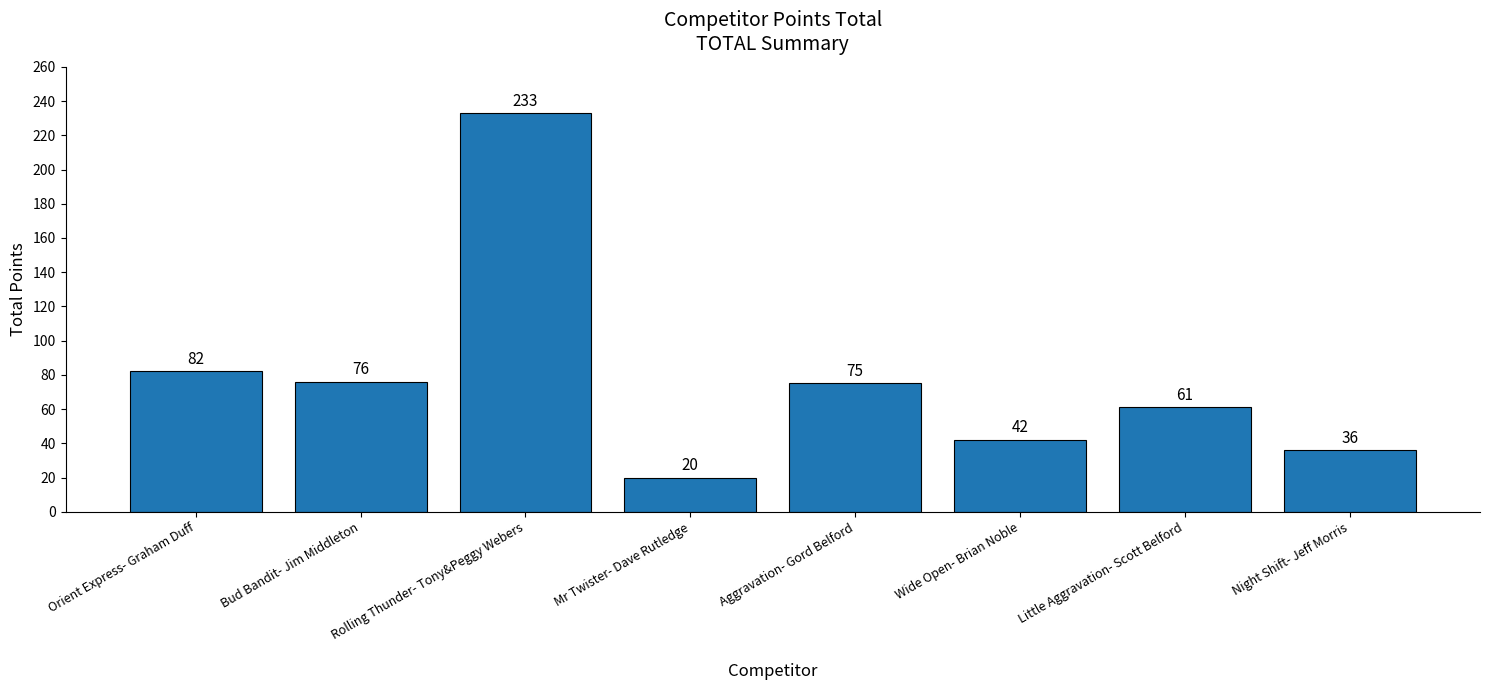

Rank the categories by value from highest to lowest.

Rolling Thunder- Tony&Peggy Webers, Orient Express- Graham Duff, Bud Bandit- Jim Middleton, Aggravation- Gord Belford, Little Aggravation- Scott Belford, Wide Open- Brian Noble, Night Shift- Jeff Morris, Mr Twister- Dave Rutledge